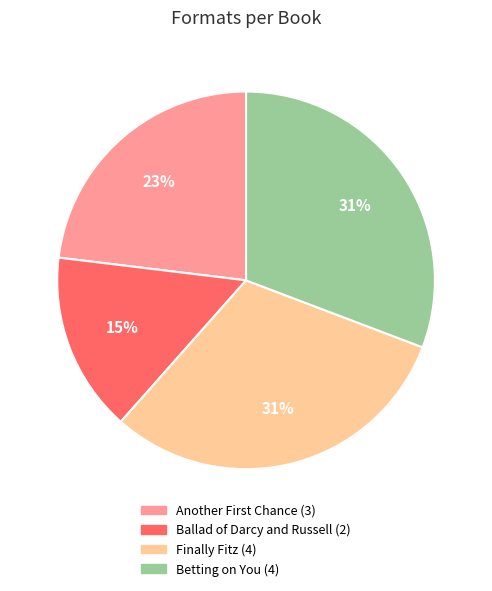

Between Ballad of Darcy and Russell and Finally Fitz, which is larger?

Finally Fitz